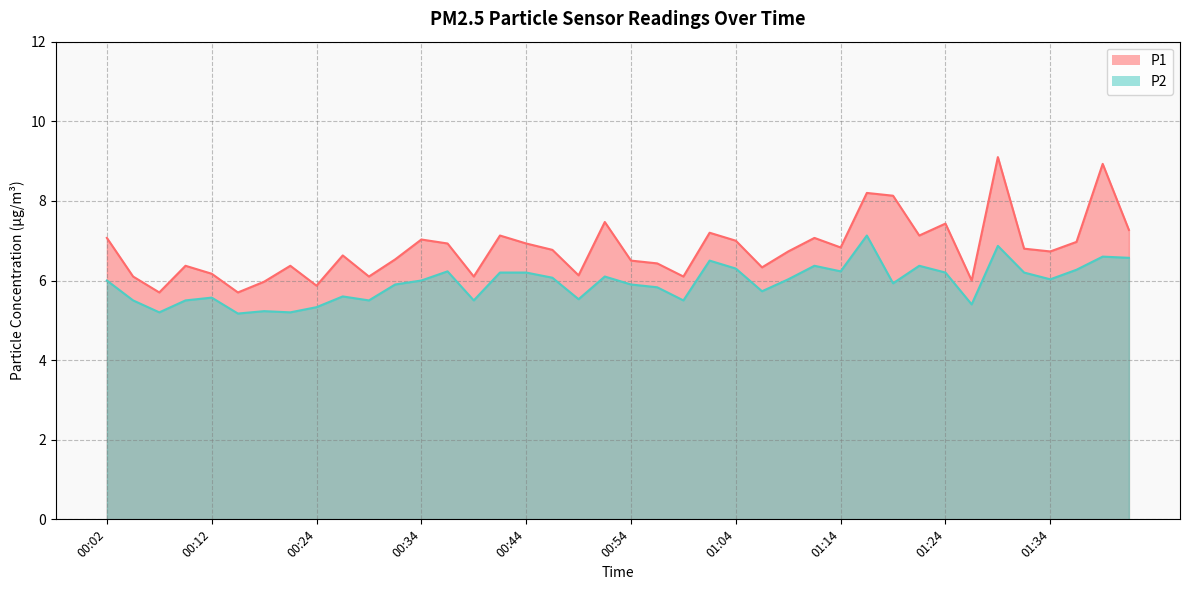

At which category does the chart reach its minimum across all series?

00:14